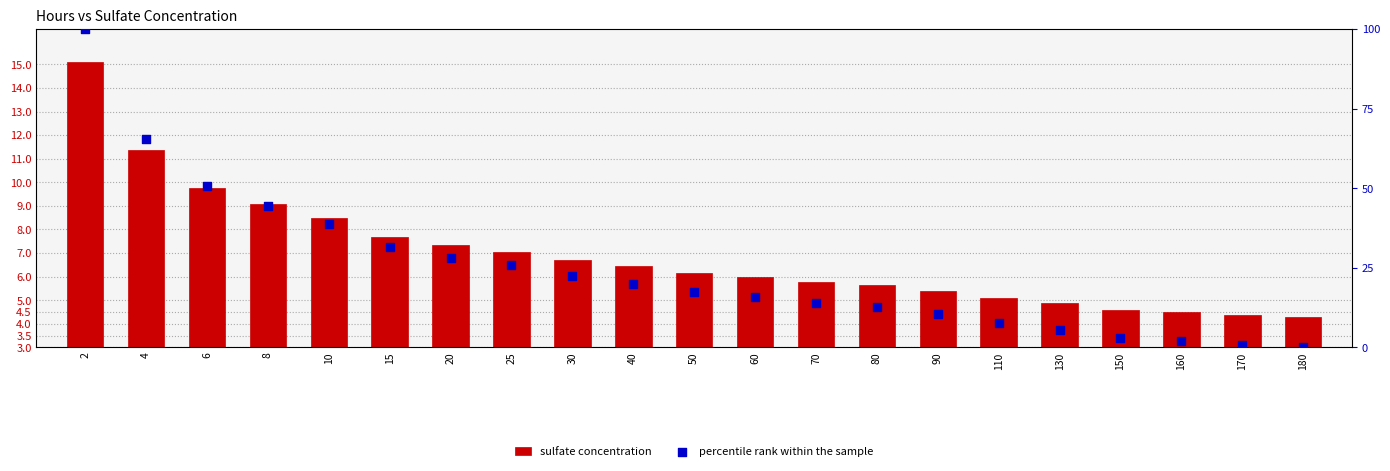

What is the total value across all series at 50?

23.6